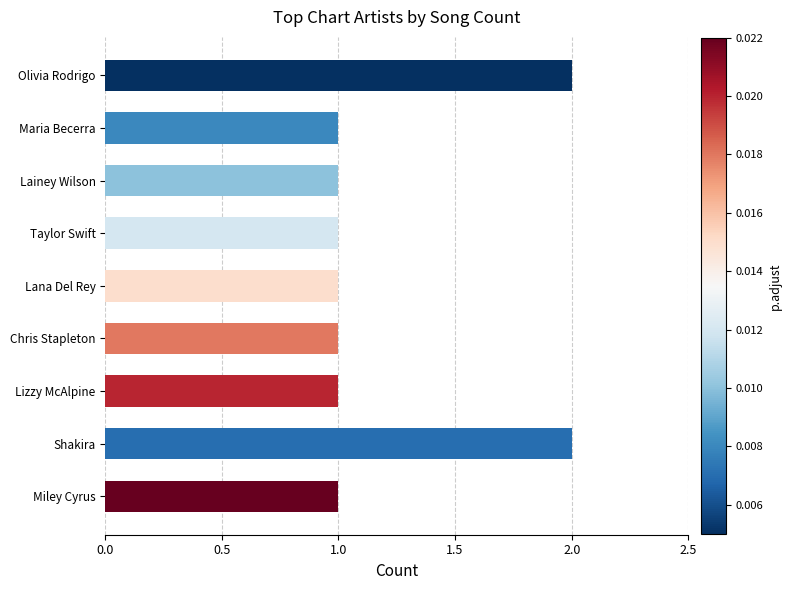

What is the greatest value displayed?

2